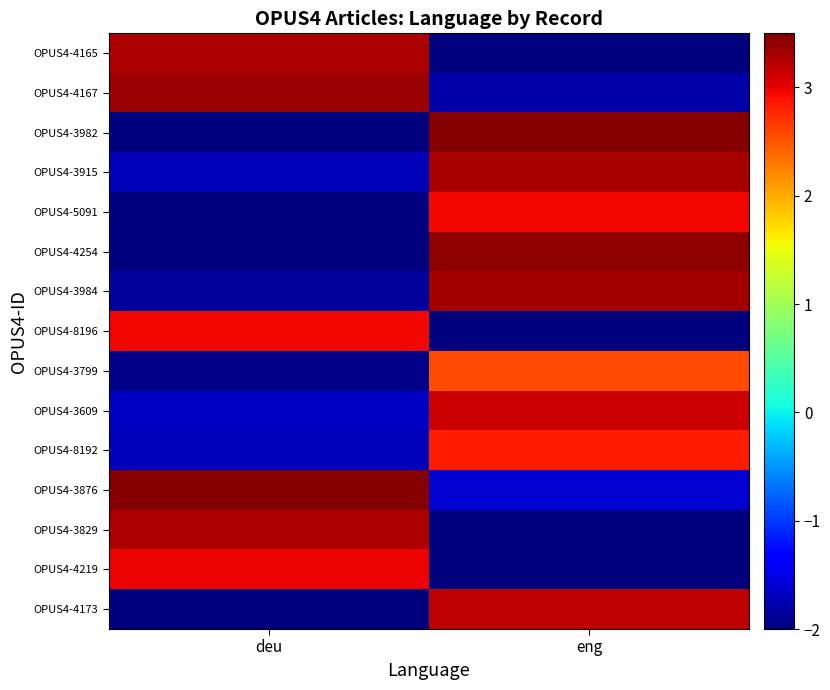

What is the smallest value displayed?

-2.5